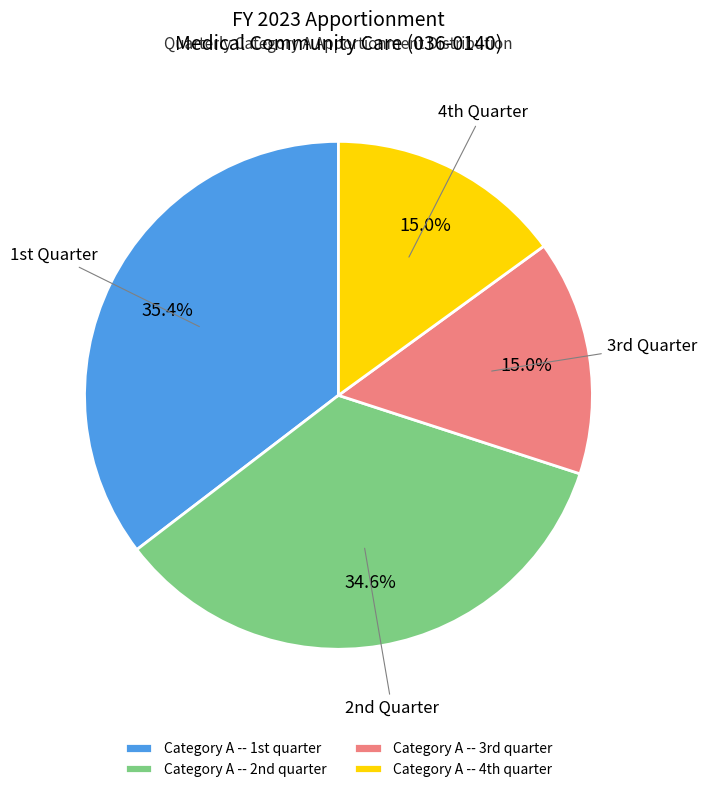

Does any single category account for the majority?

No